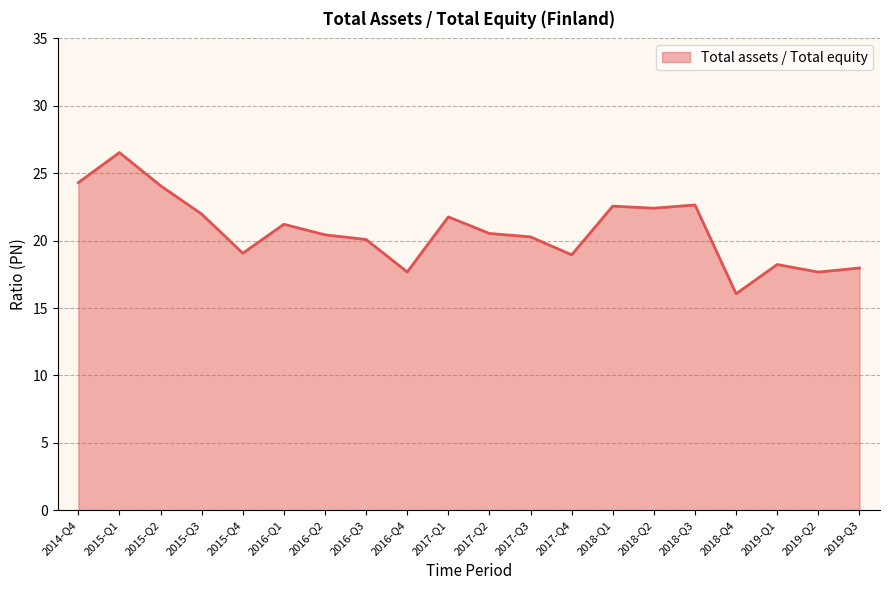

The chart shows a value of 22.0 at 2015-Q3. True or false?

True